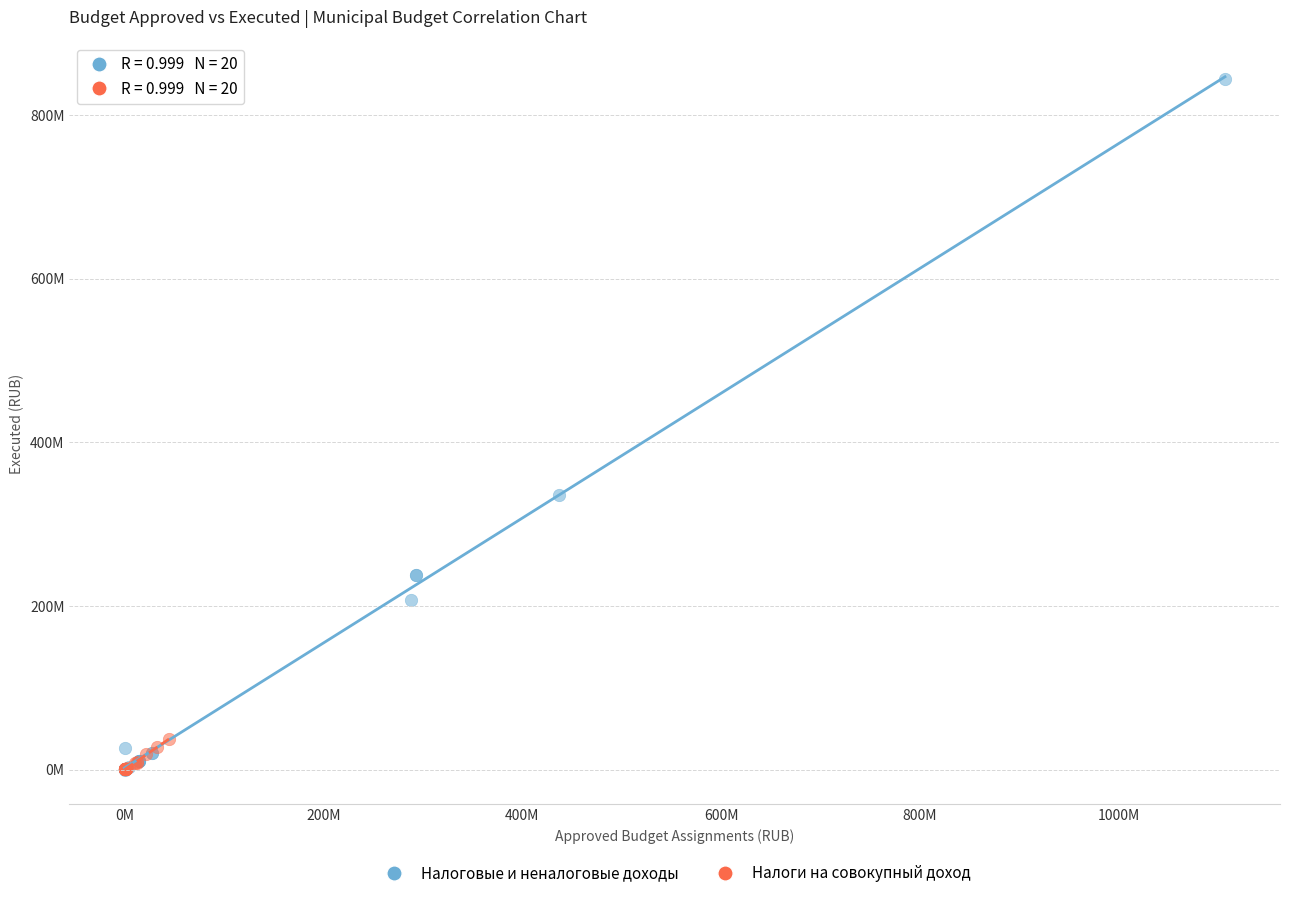

Which series has the largest Y range (max minus min)?

Налоговые и неналоговые доходы